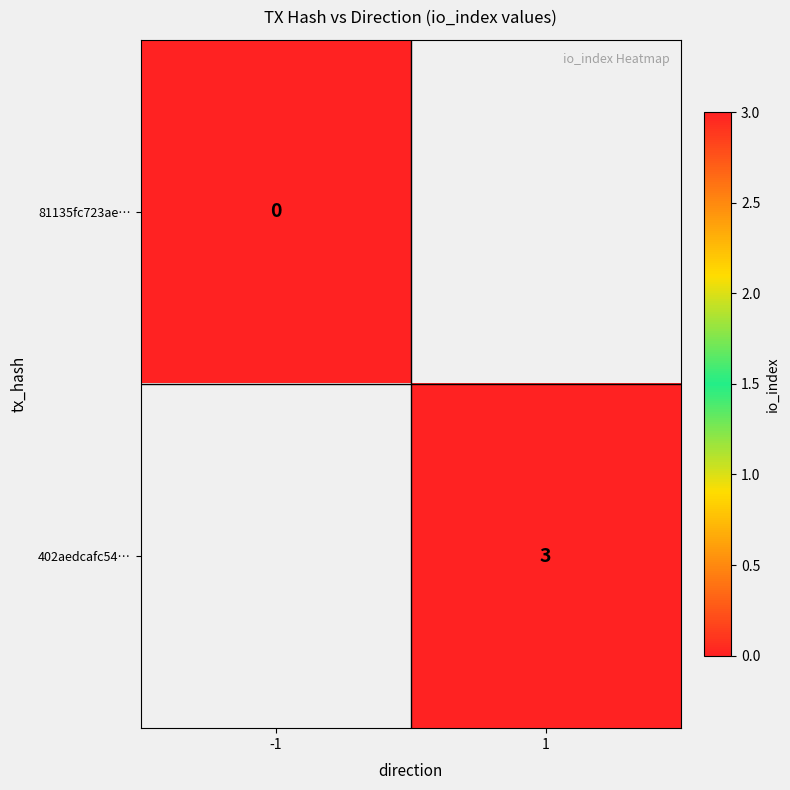

Rank the categories by 402aedcafc54… value from lowest to highest.

-1, 1